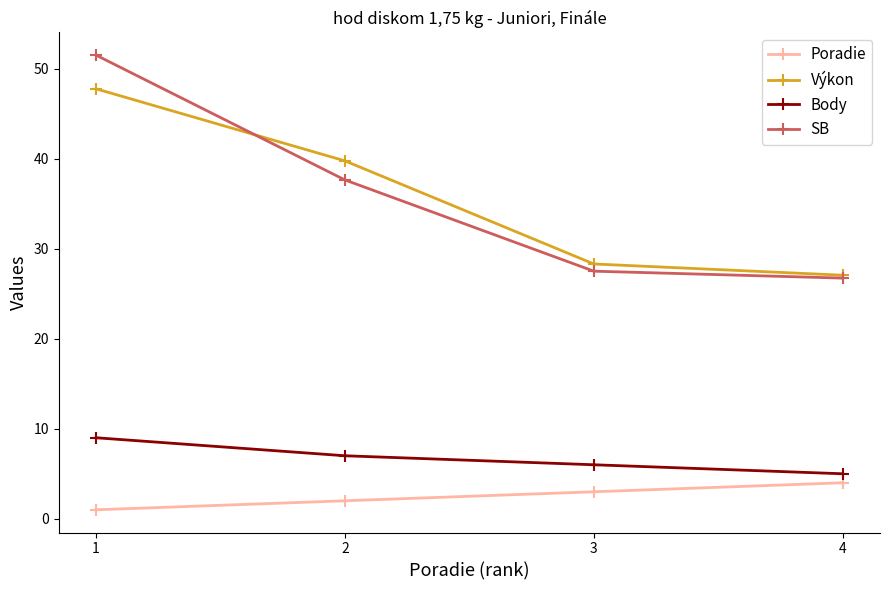

List the labels in order of Výkon value, smallest first.

4, 3, 2, 1